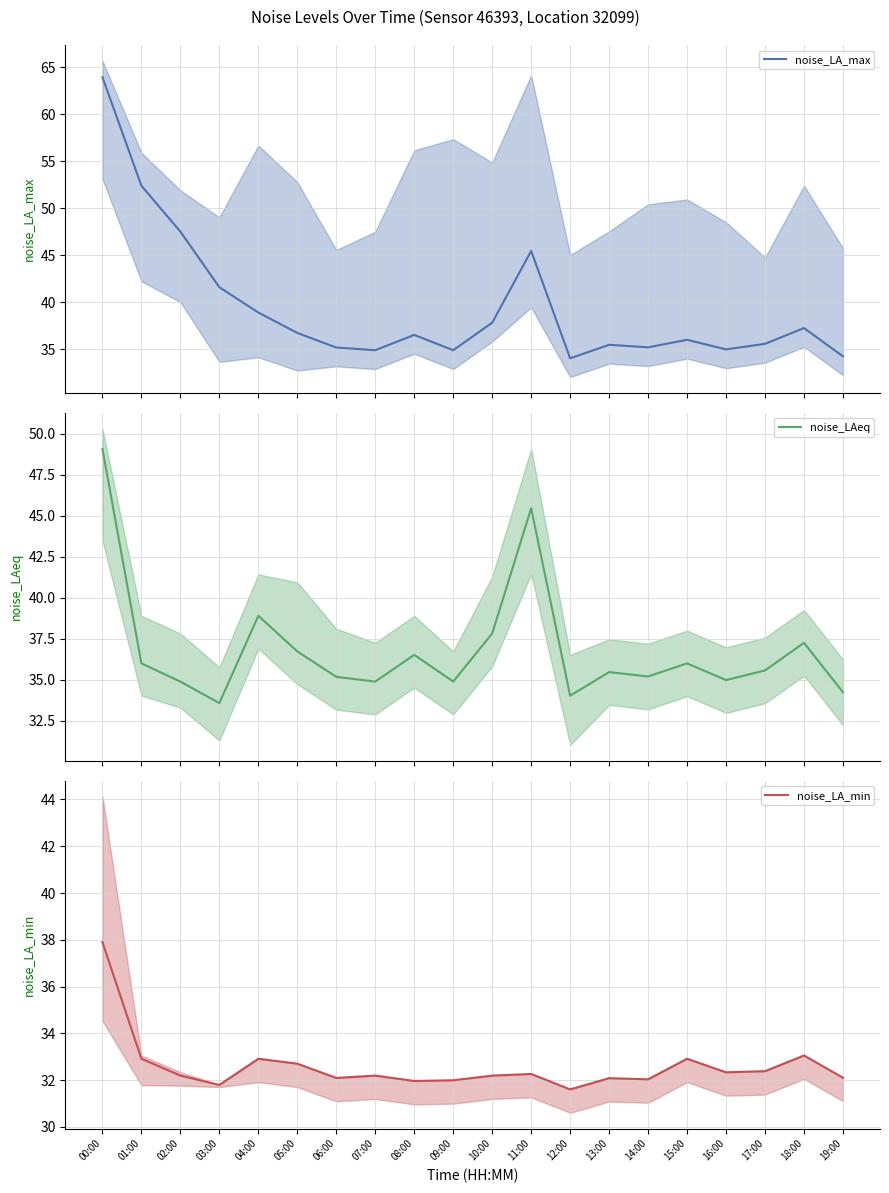

True or false: noise_LA_max and noise_LA_min cross at least once.

False